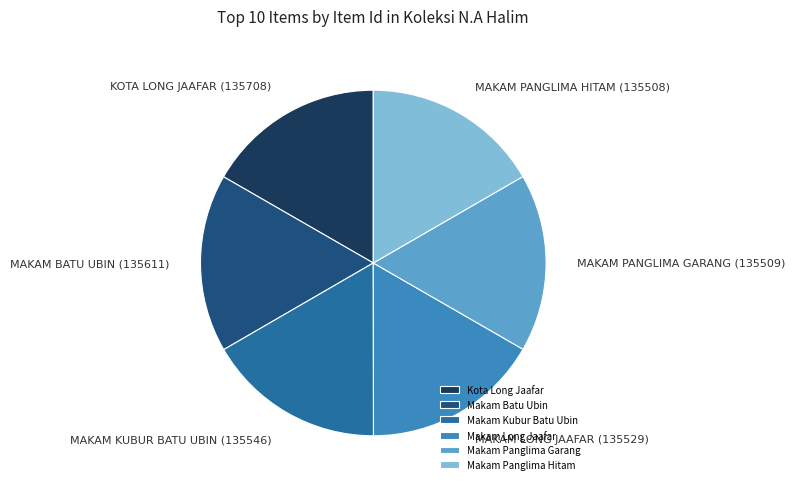

Count the number of slices in the pie.

6